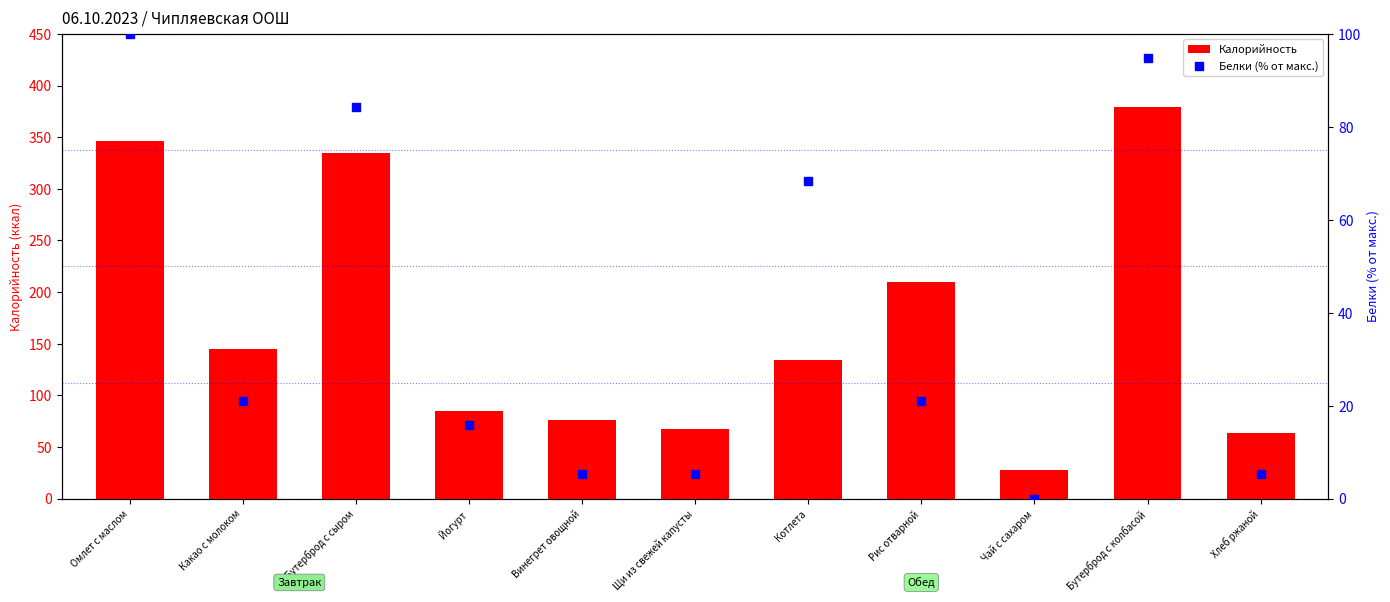

Is the value of Белки (% от макс.) at Чай с сахаром greater than the value of Калорийность at Йогурт?

No